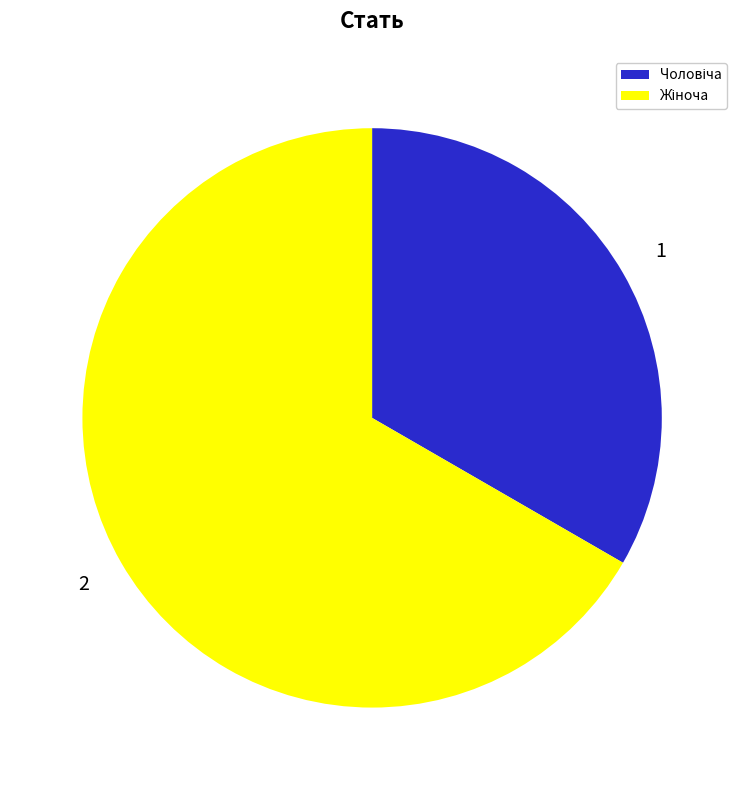

Is there a majority slice in this chart?

Yes